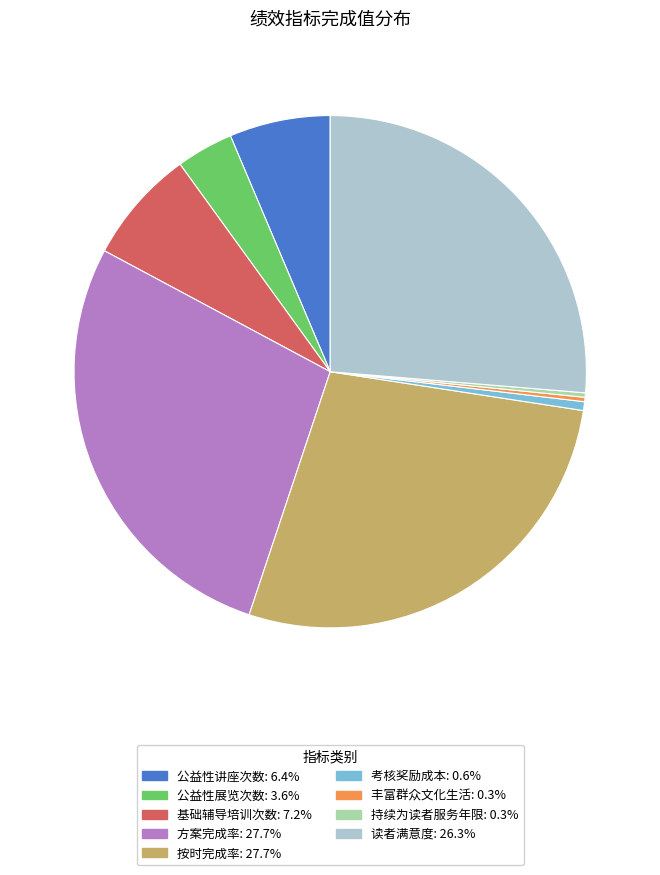

Do 方案完成率 and 读者满意度 together represent more than half of the pie?

Yes